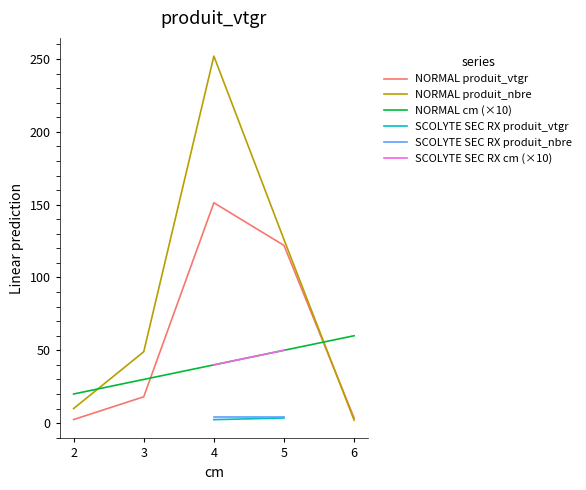

Which series ends up on top after the final intersection of NORMAL produit_vtgr and NORMAL produit_nbre?

NORMAL produit_vtgr